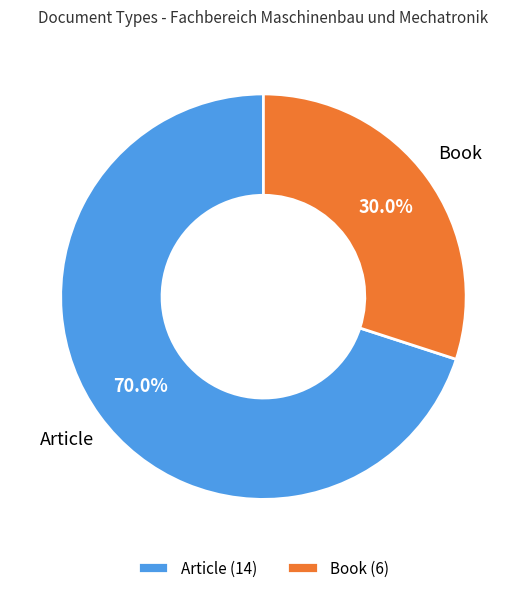

What is the total percentage of Book and Article?

100.0%